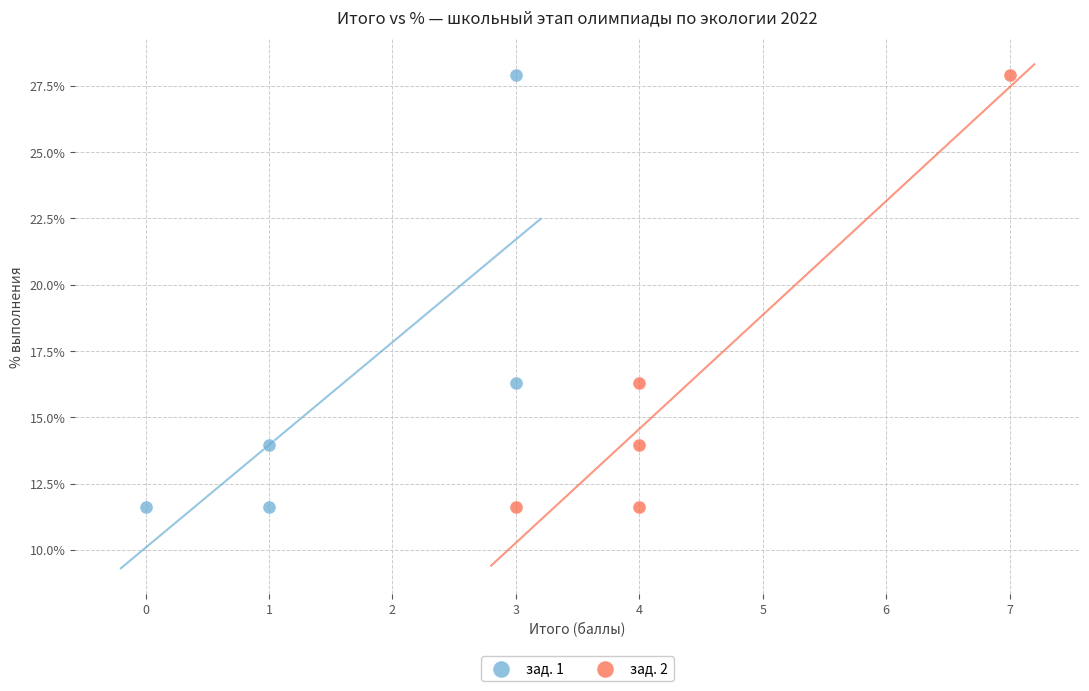

What are all the series names shown in the legend?

зад. 1, зад. 2